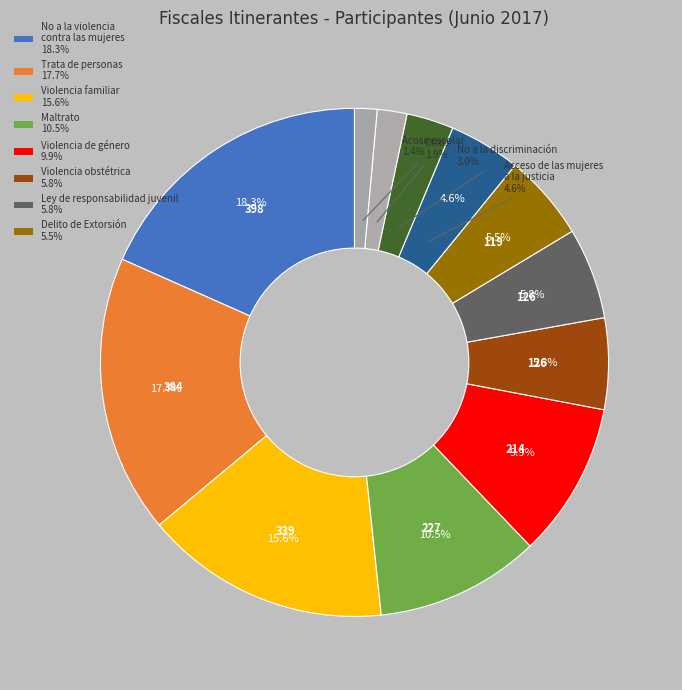

Does Maltrato (31) represent more than half of the total?

No